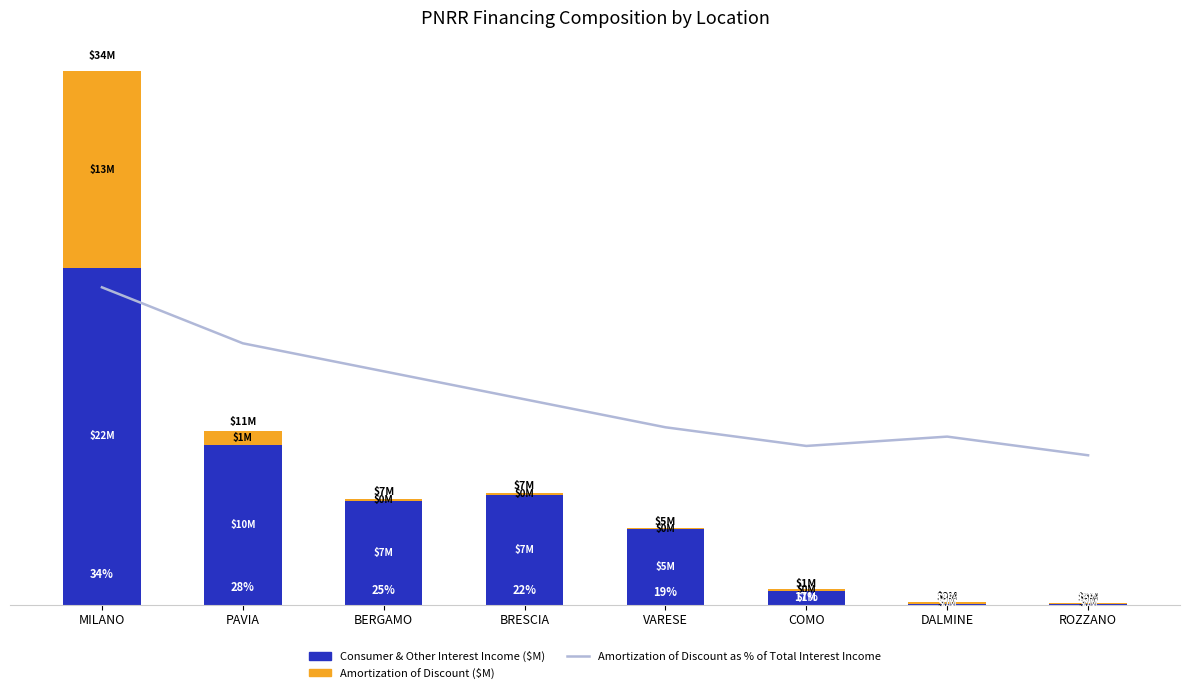

How many values in the Amortization of Discount as % of Total Interest Income series exceed 22?

3